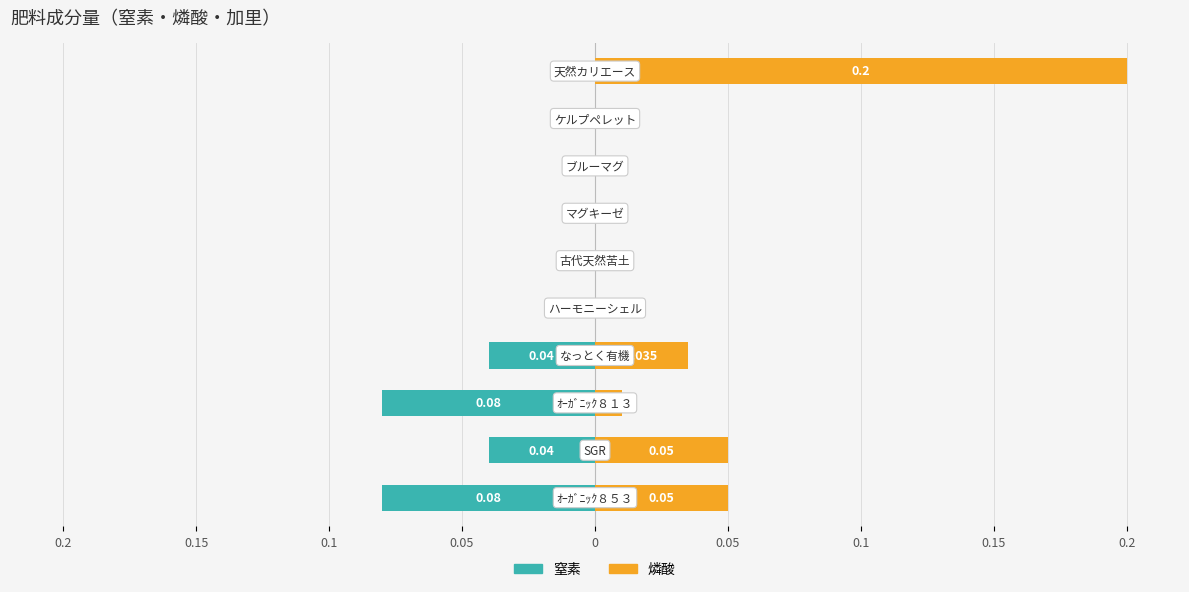

How many categories are shown in the chart?

10